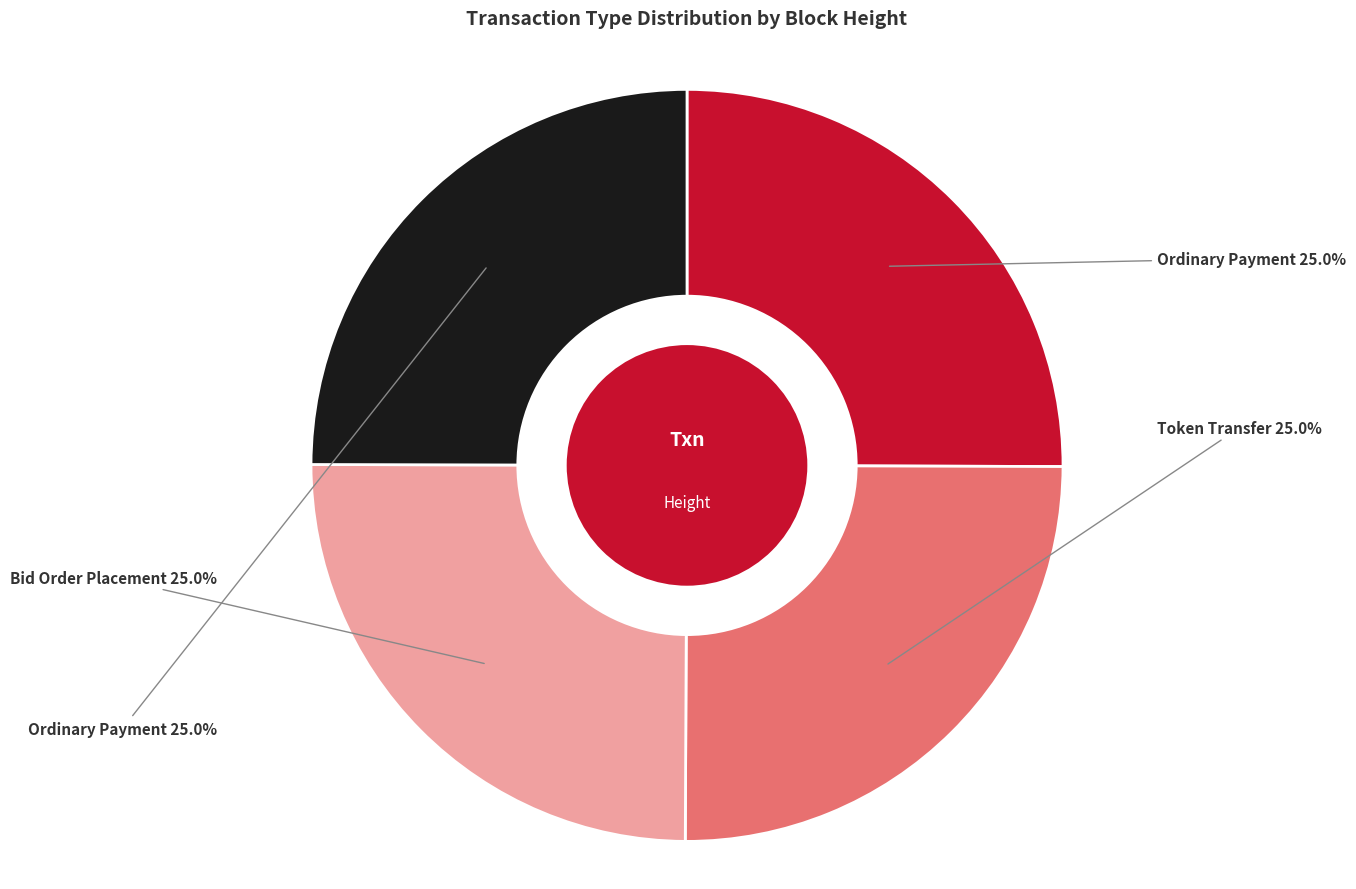

Does any single category account for the majority?

No